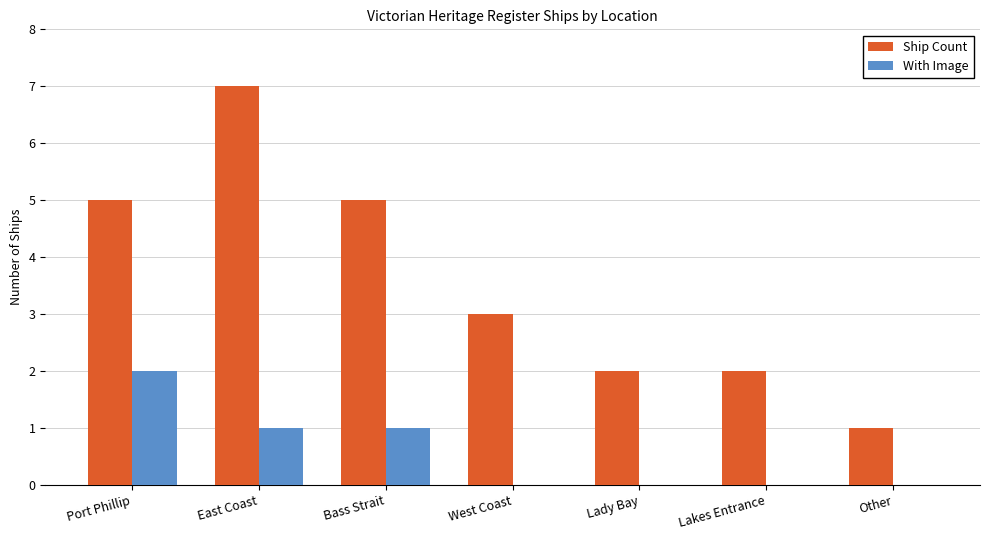

What is the greatest value displayed?

7